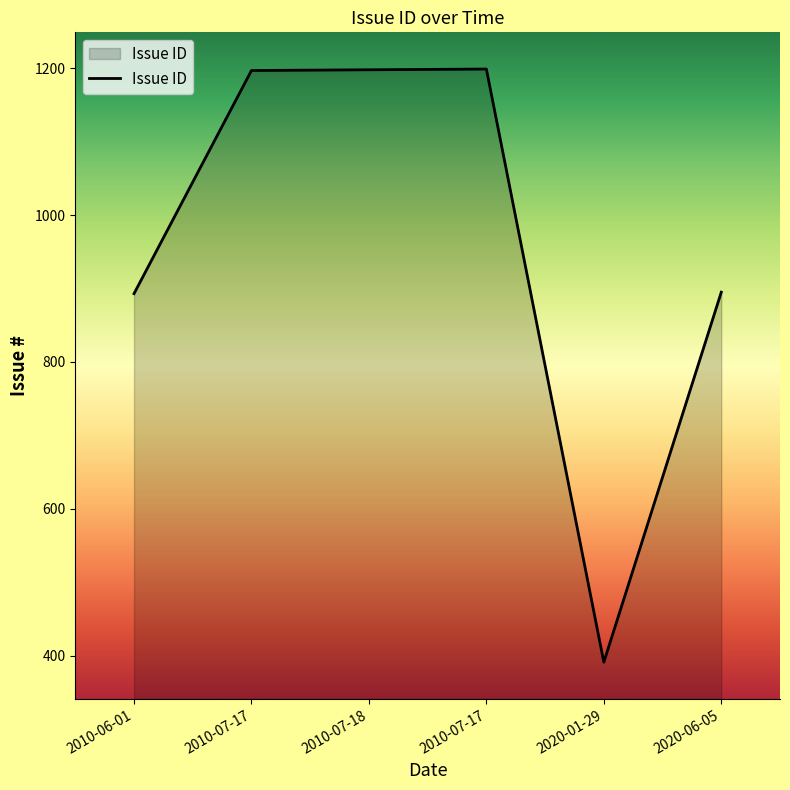

Count the number of data series in this chart.

1